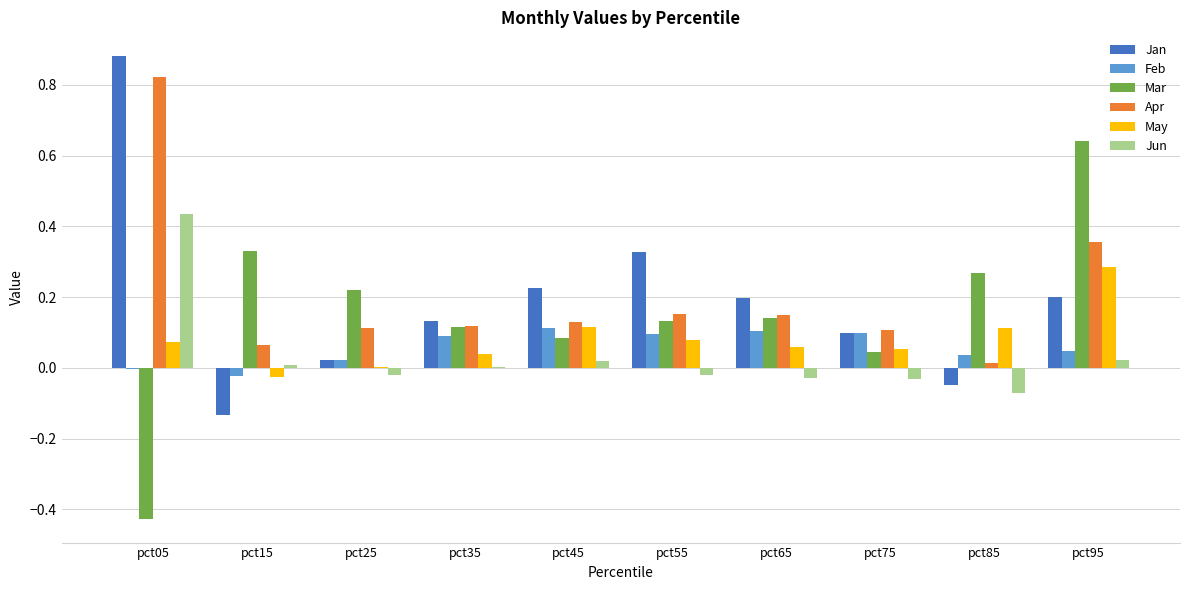

Which category has the highest value across all series?

pct05